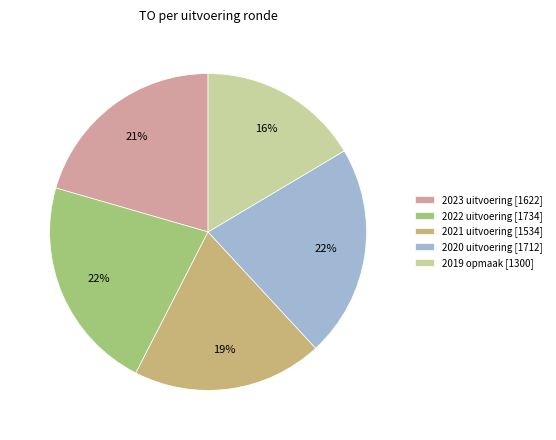

To the nearest percent, what percentage of the pie is 2022 uitvoering [1734]?

22%